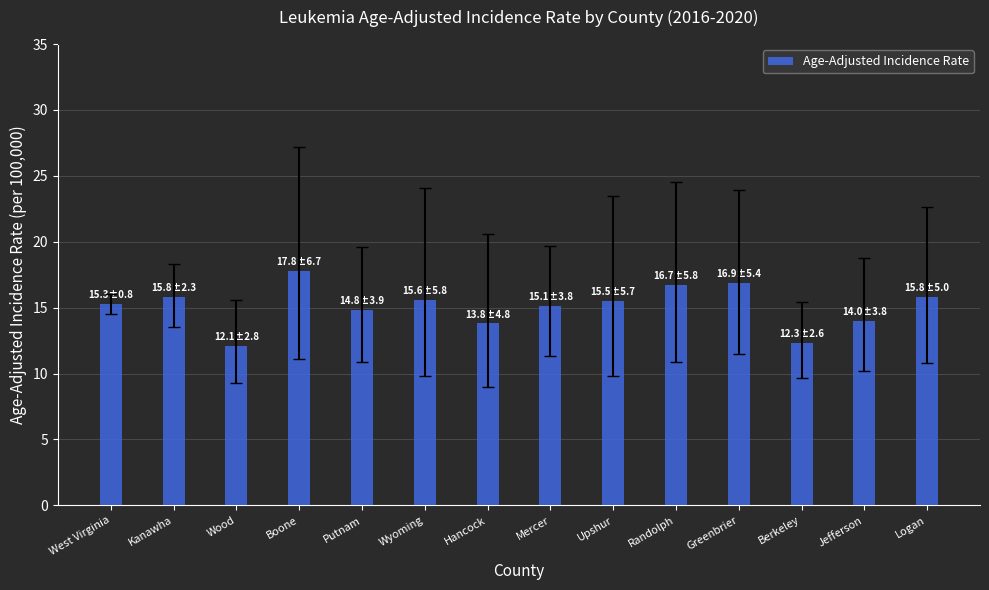

What is the label of the 12th bar from the right?

Wood